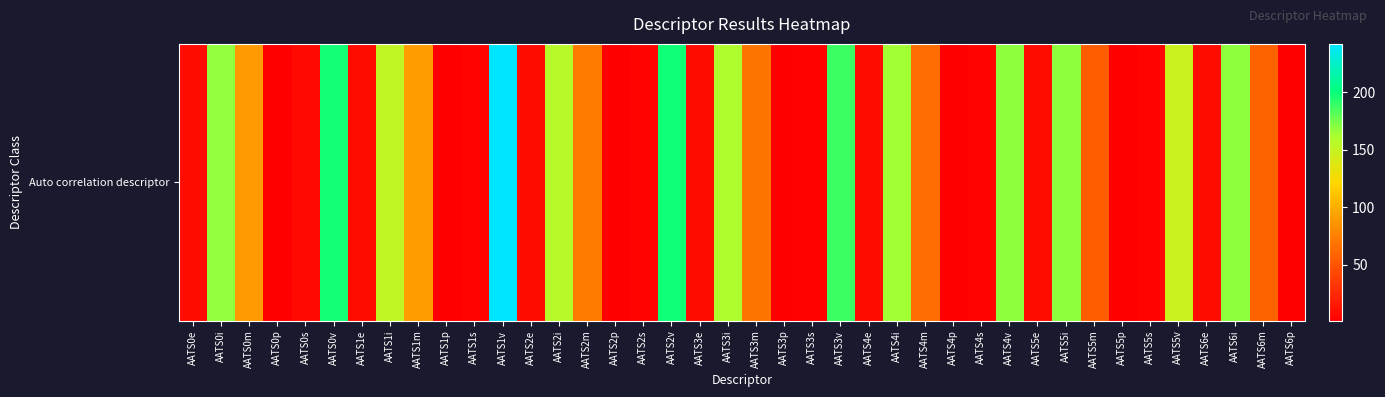

What is the sum of all values?

2866.1